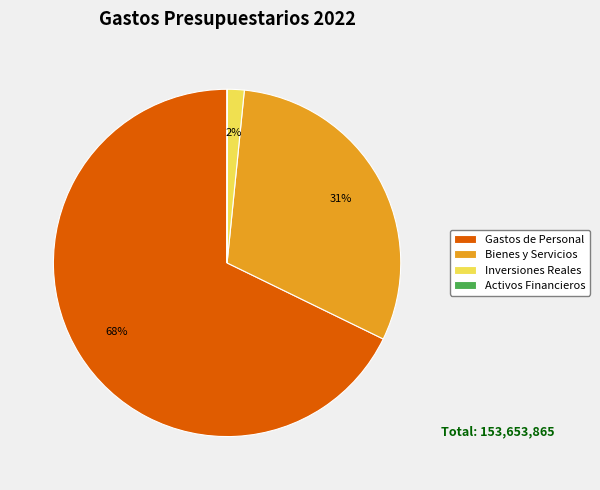

To the nearest percent, what is the combined percentage of Bienes y Servicios and Gastos de Personal?

98%